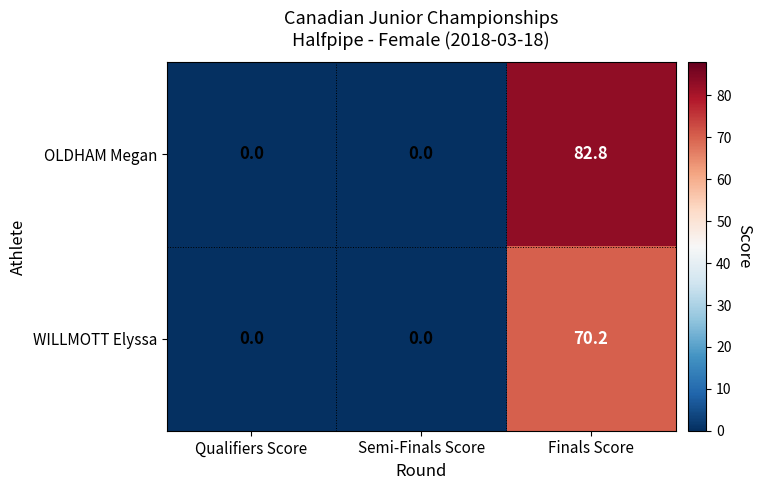

Is it true that WILLMOTT Elyssa equals -23.0 at Qualifiers Score?

False